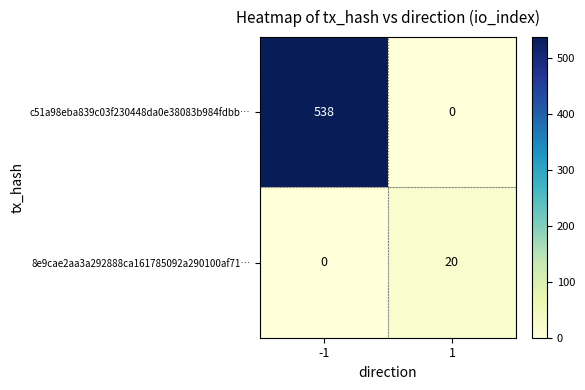

The value of c51a98eba839c03f230448da0e38083b984fdbb… at -1 is 265. True or false?

False